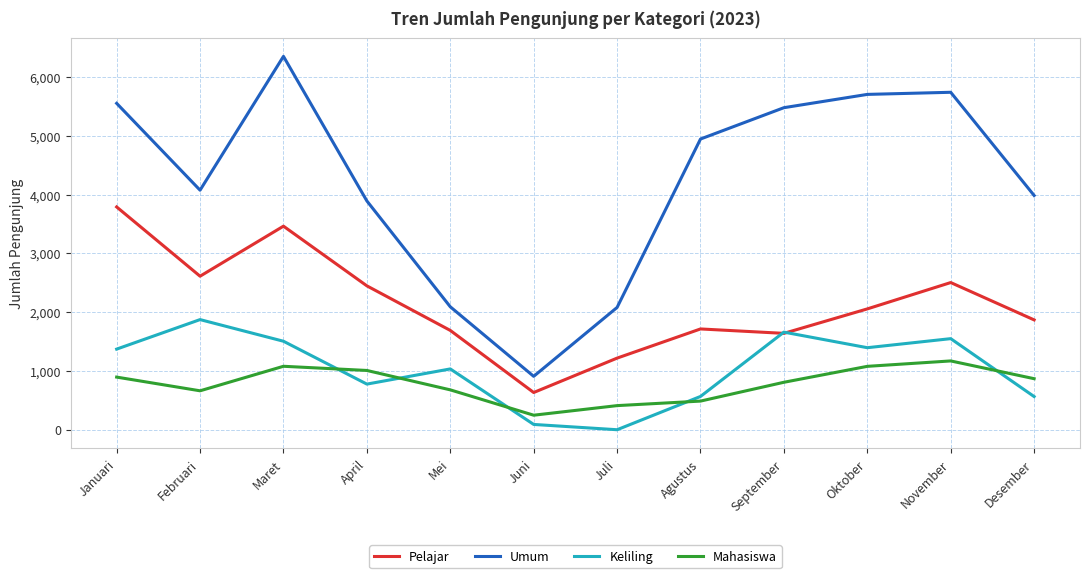

At which category is the sum across all series the highest?

Maret